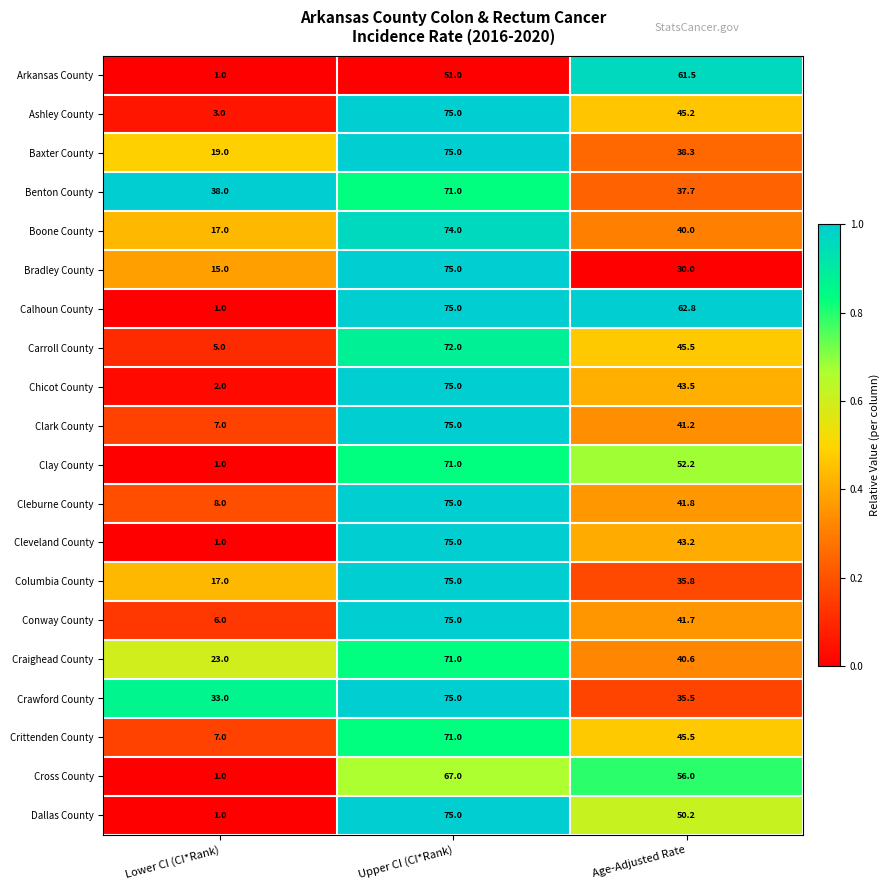

What is the spread (max minus min) of values at Upper CI (CI*Rank)?

24.0